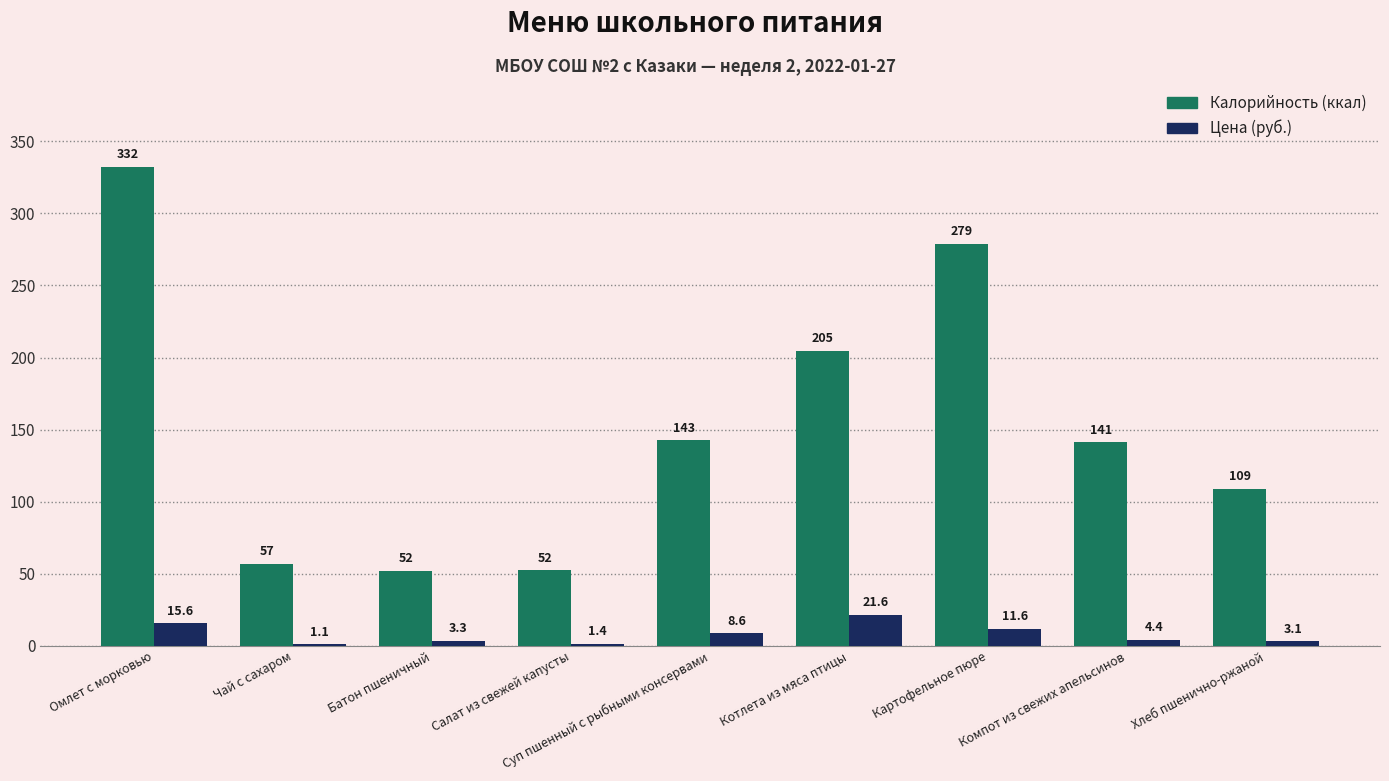

At which category is the sum across all series the highest?

Омлет с морковью